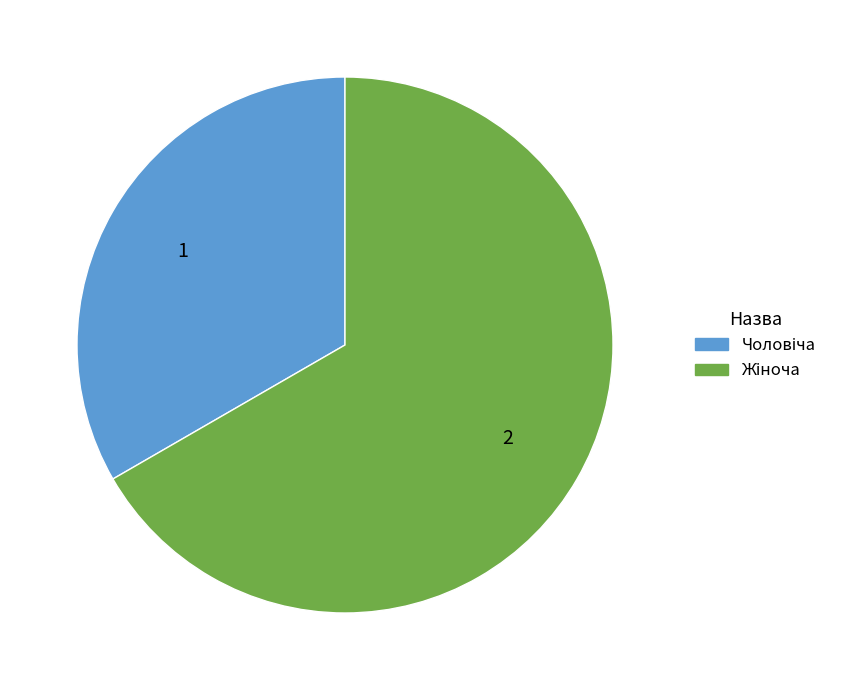

Is there any slice that represents more than half of the pie?

Yes